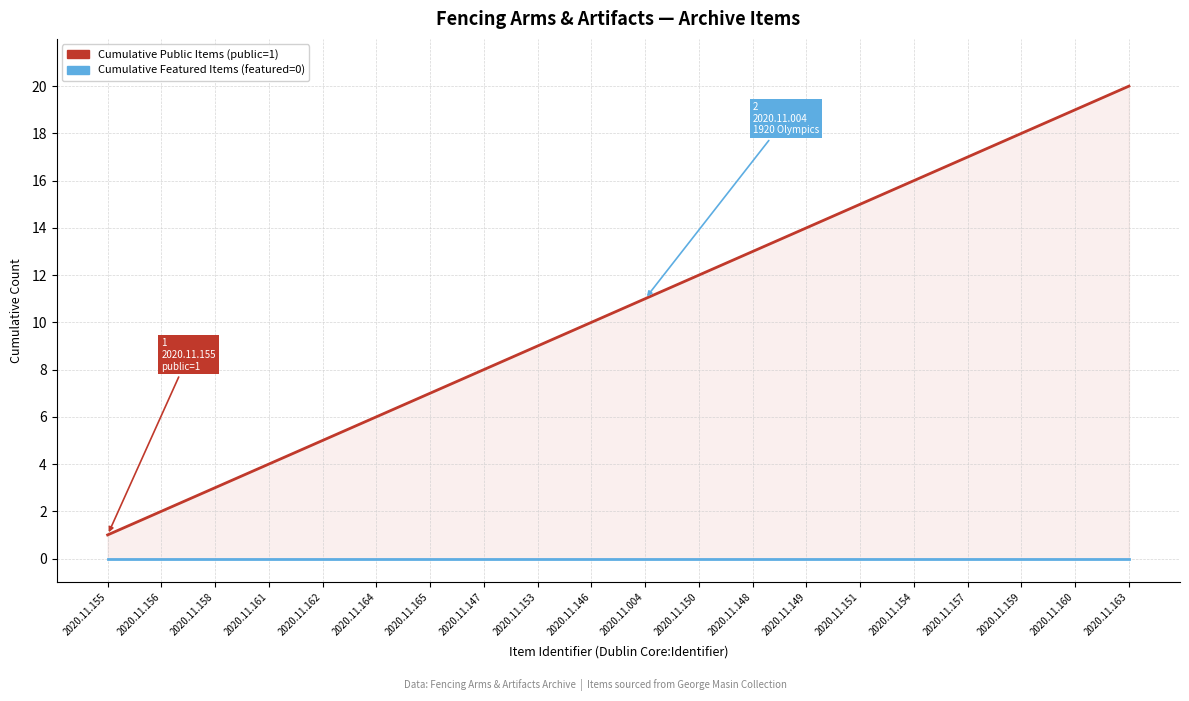

True or false: Cumulative Featured Items and Cumulative Public Items cross at least once.

False